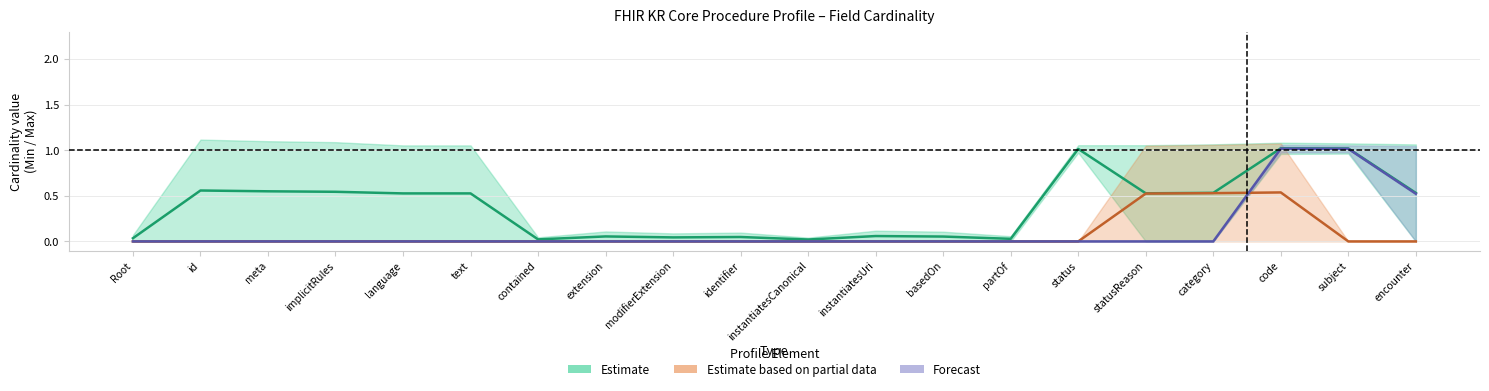

At how many categories does at least one series exceed 0?

20